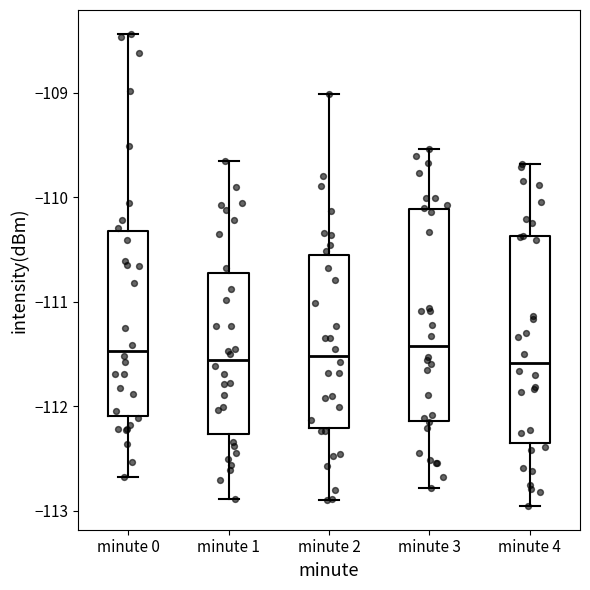

Reading left to right, read every box against the y-axis: the position of its median line, the range the box covers, and the ends of its whiskers. The values are not printed on the chart, so give them approximately, as read against the axis.

minute 0: median -111.5, box -112.1 to -110.3, whiskers -112.7 to -108.4
minute 1: median -111.6, box -112.3 to -110.7, whiskers -112.9 to -109.7
minute 2: median -111.5, box -112.2 to -110.6, whiskers -112.9 to -109.0
minute 3: median -111.4, box -112.1 to -110.1, whiskers -112.8 to -109.5
minute 4: median -111.6, box -112.4 to -110.4, whiskers -113.0 to -109.7